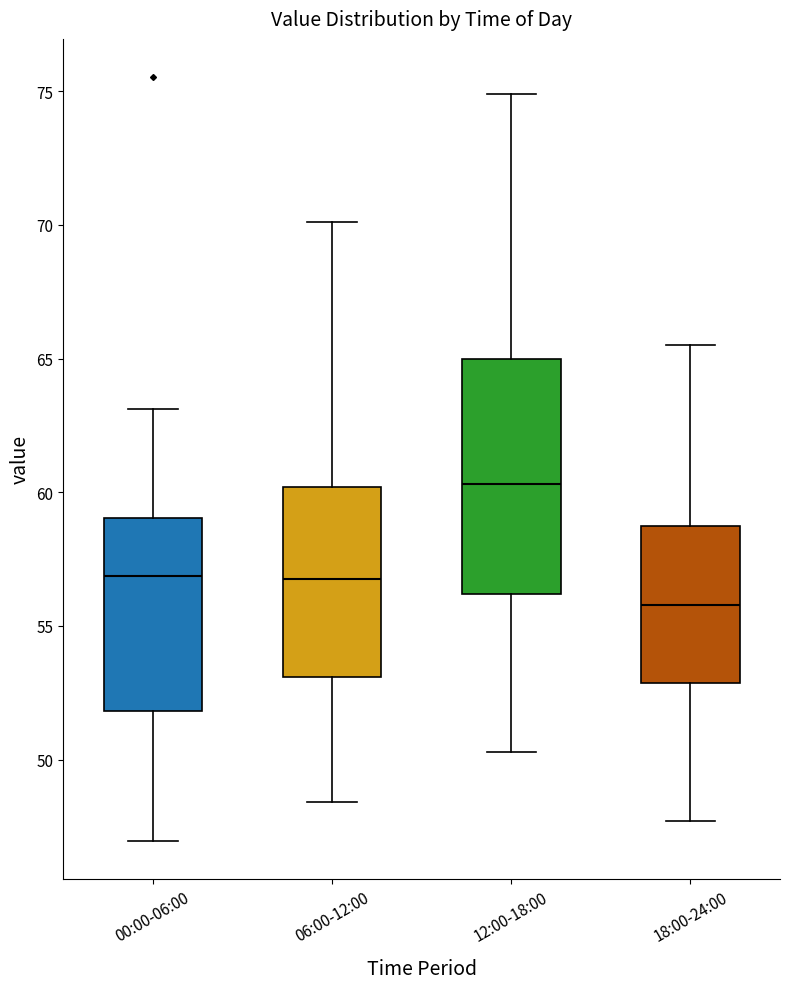

Which box has the highest median line?

12:00-18:00